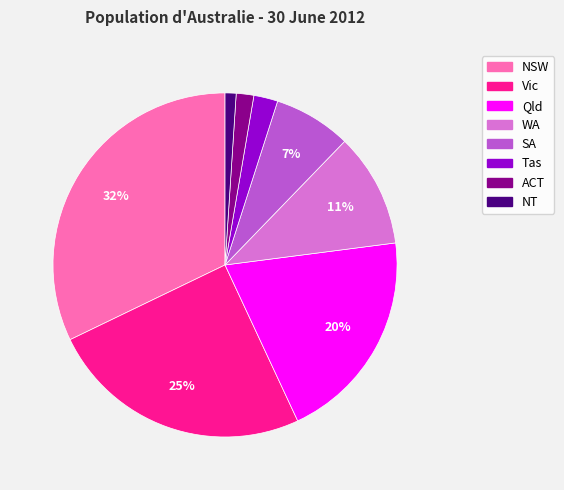

Is there any slice that represents more than half of the pie?

No